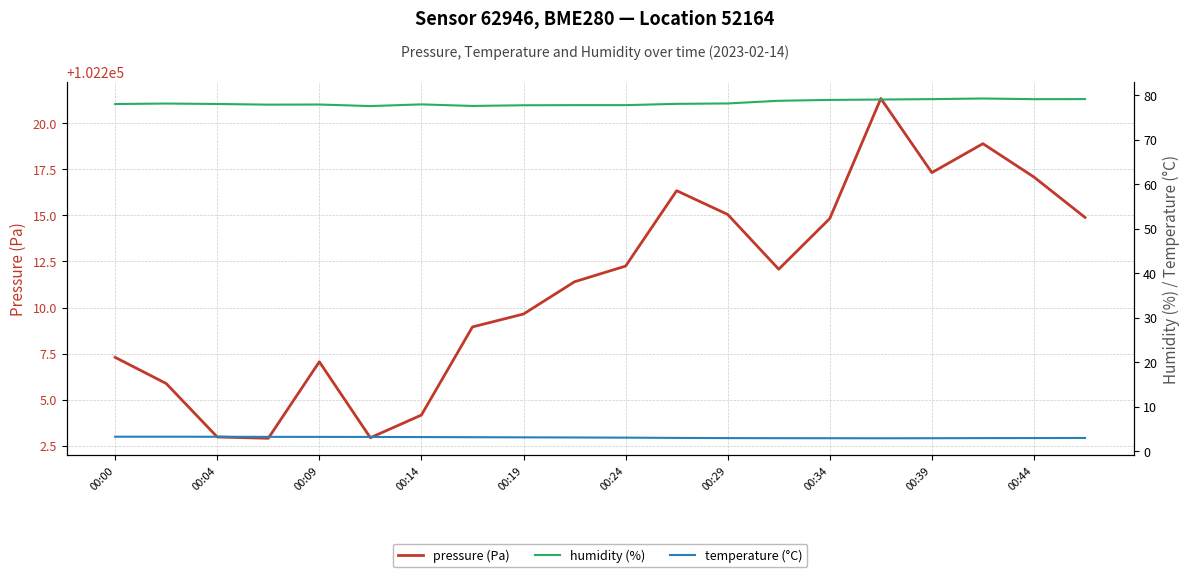

At which label does temperature (°C) first exceed 3?

00:00